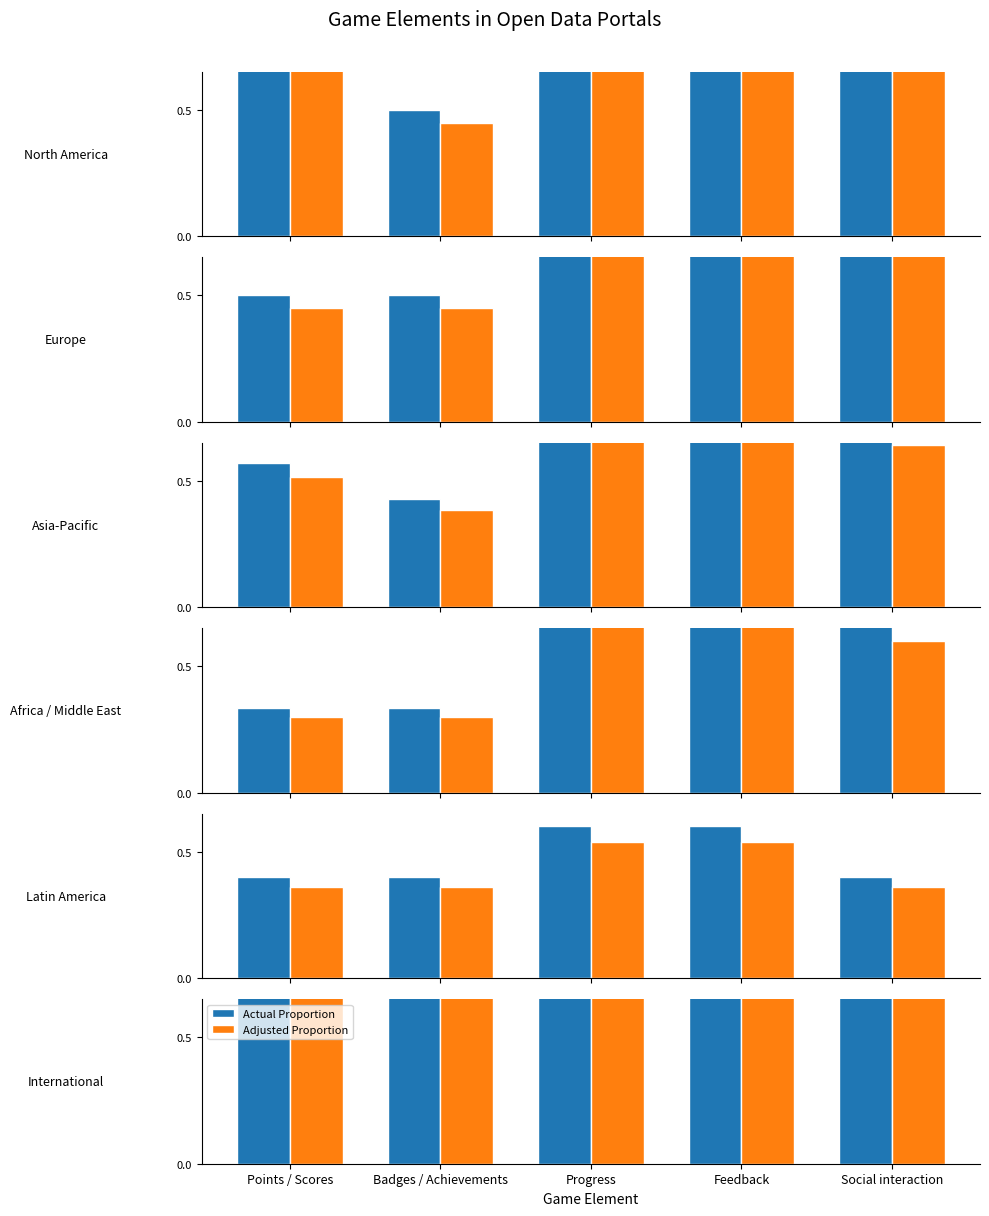

What is the value of the Actual Proportion bar at the 1st from the left?

1.0